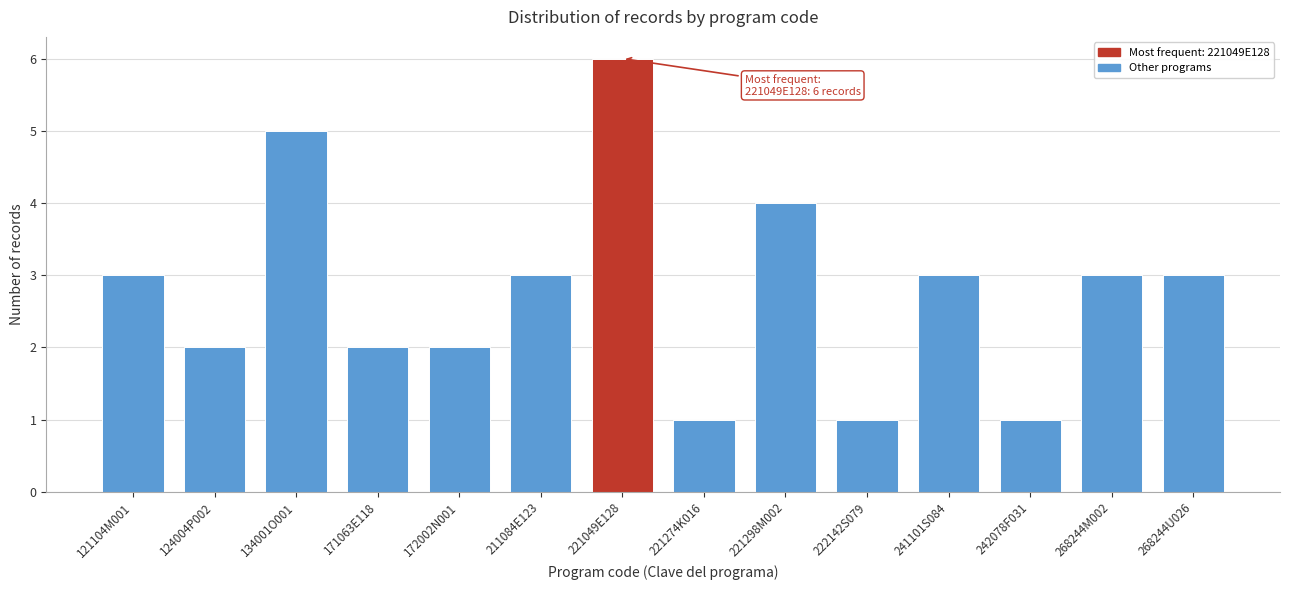

Reading left to right, extract all data points from this chart.

3	2	5	2	2	3	6	1	4	1	3	1	3	3